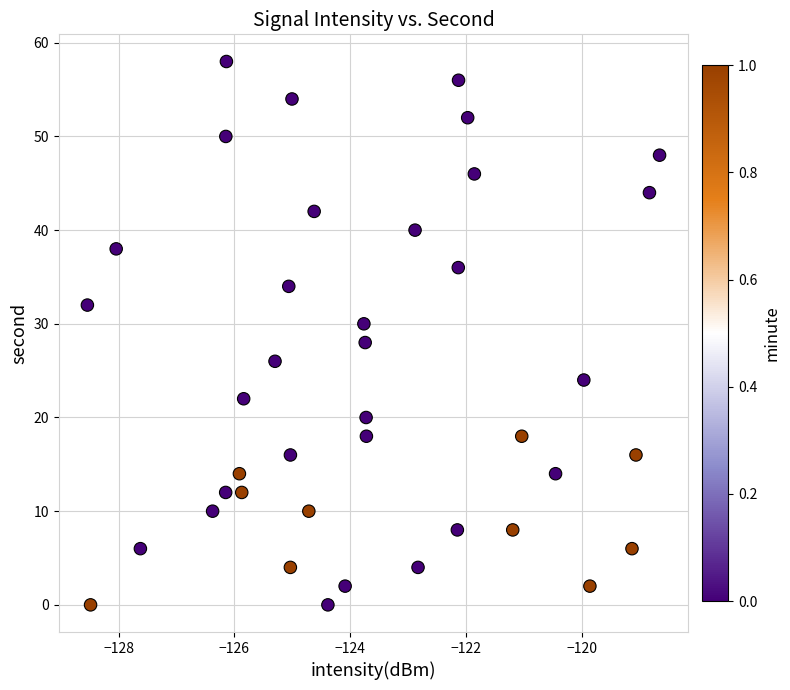

What is the range of Y values (max minus min)?

58